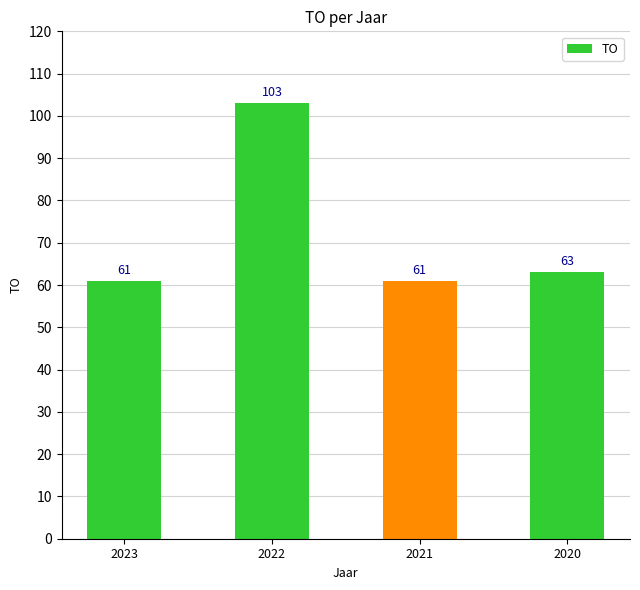

Reading left to right, extract all data points from this chart.

61	103	61	63